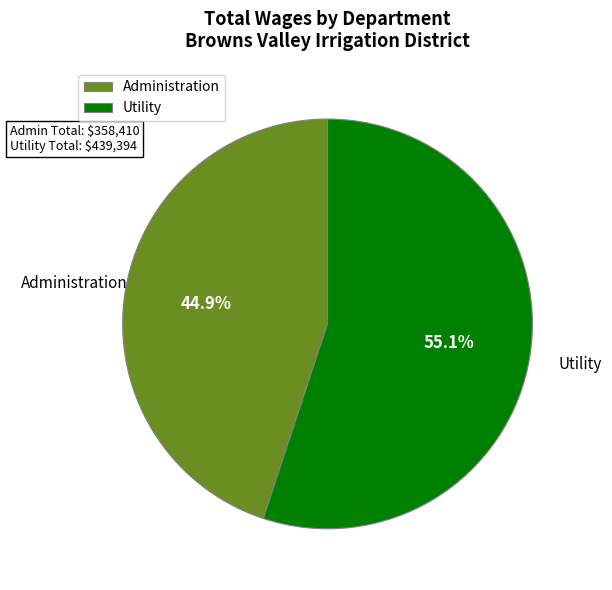

What is the ratio of the value at Utility to the value at Administration?

1.2